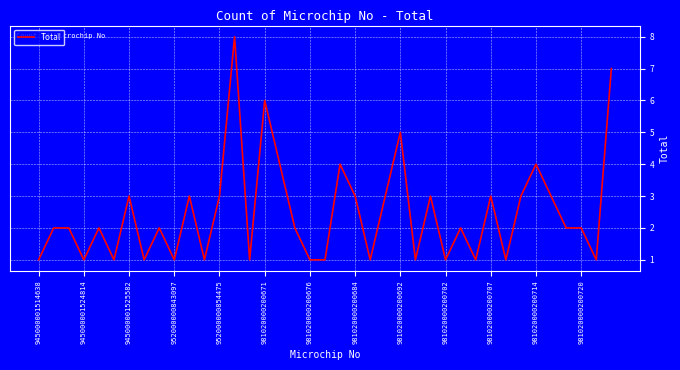

What is the label of the 8th point from the right?

31